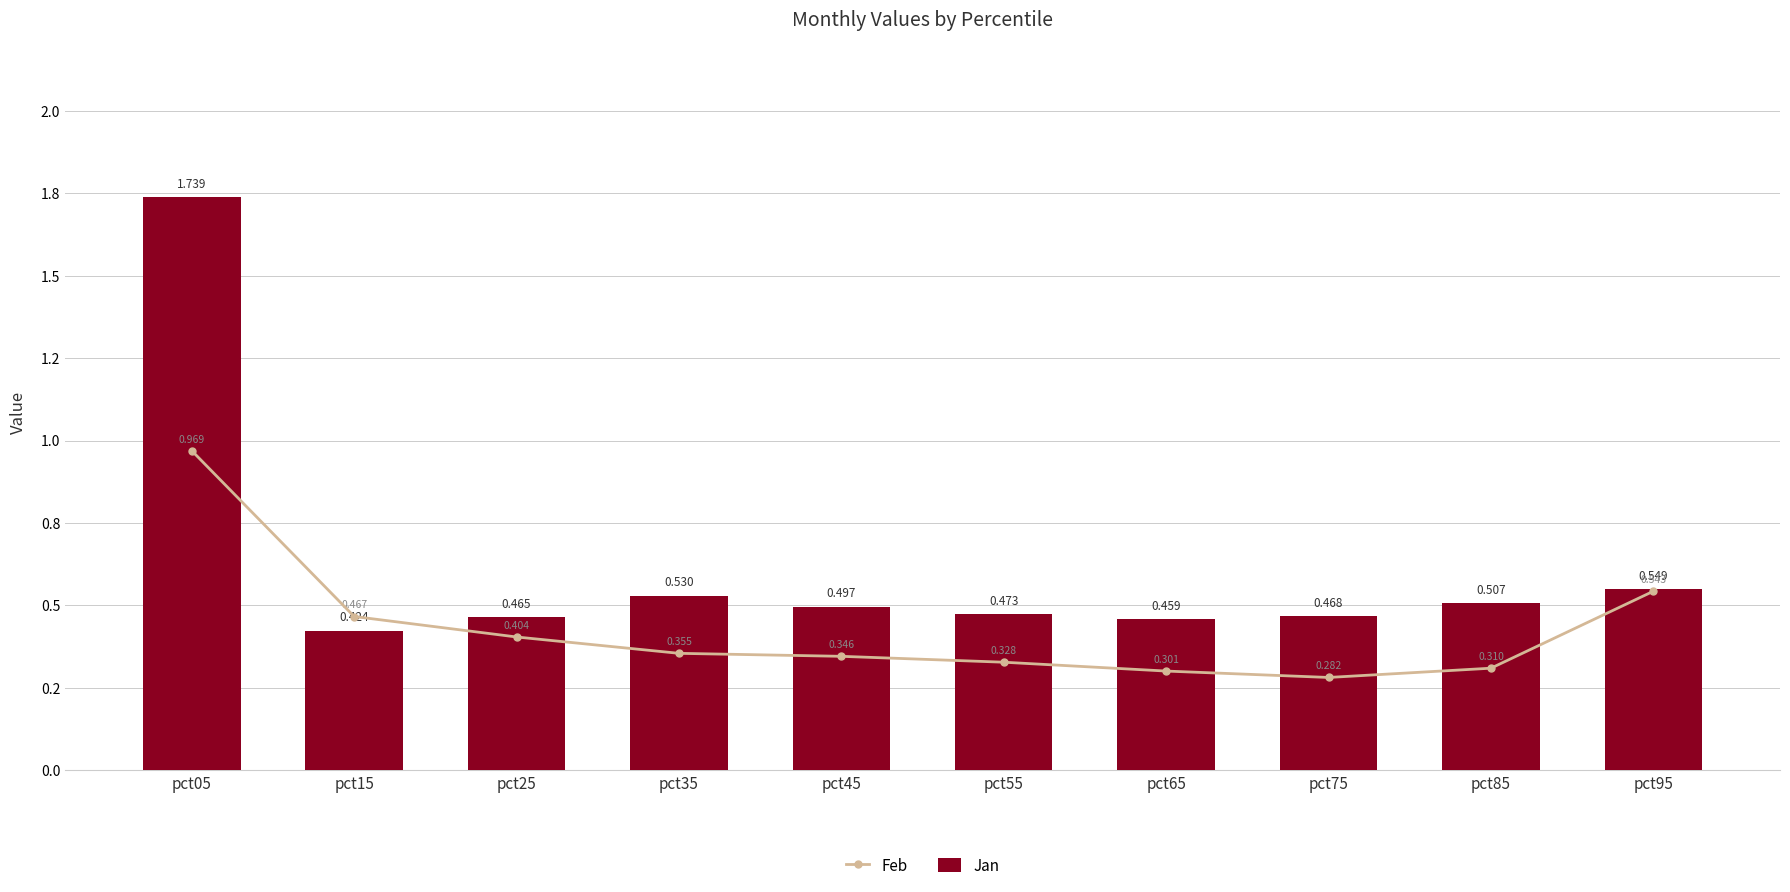

Rank the series by their maximum value, from highest to lowest.

Jan, Feb